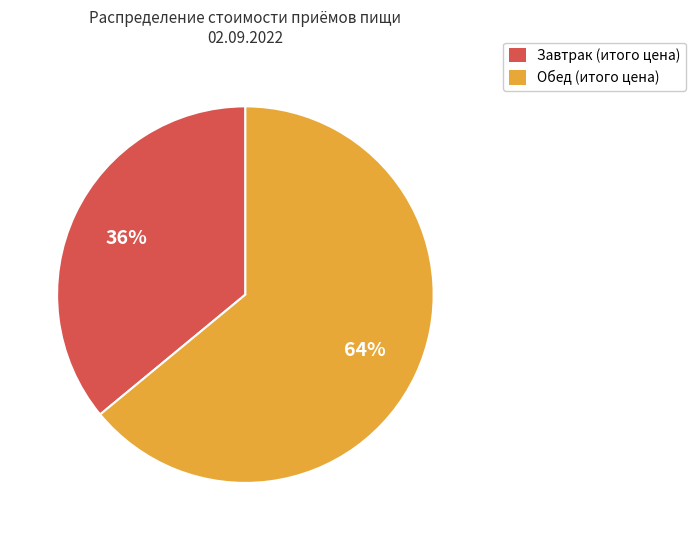

The Обед slice represents 50% of the pie. True or false?

False